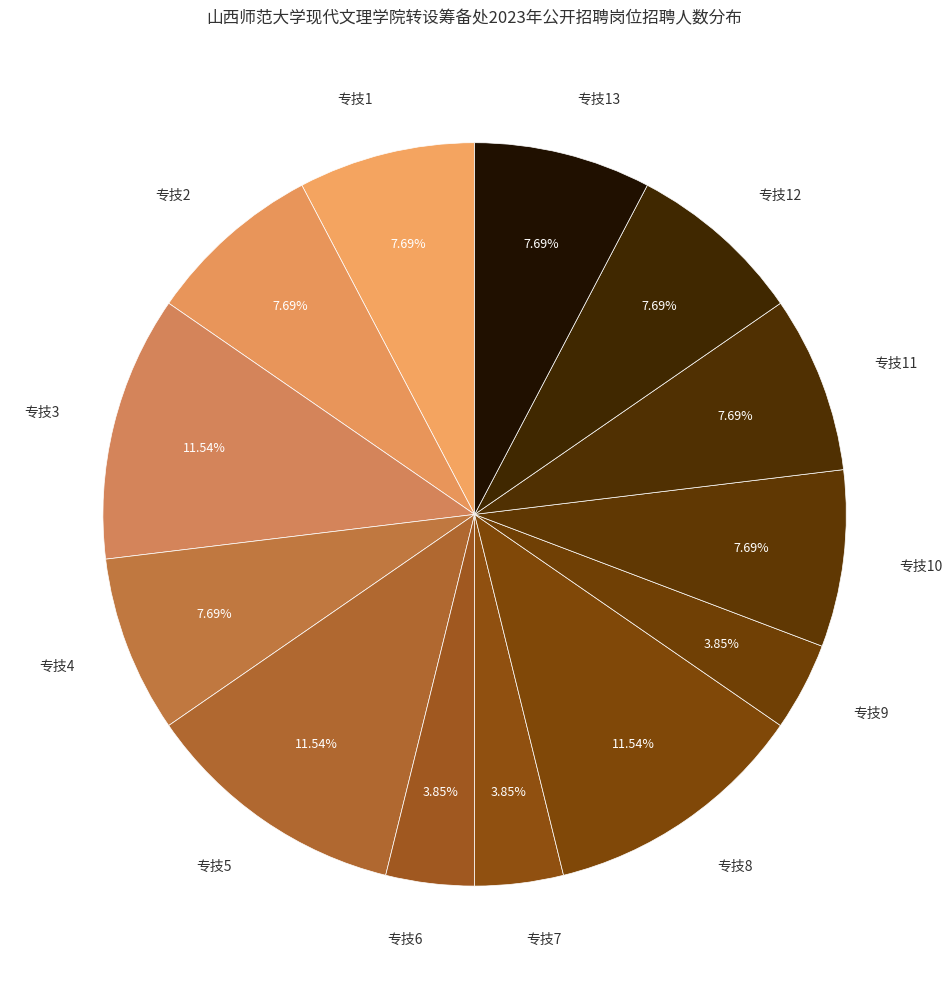

How many segments does this pie chart have?

13